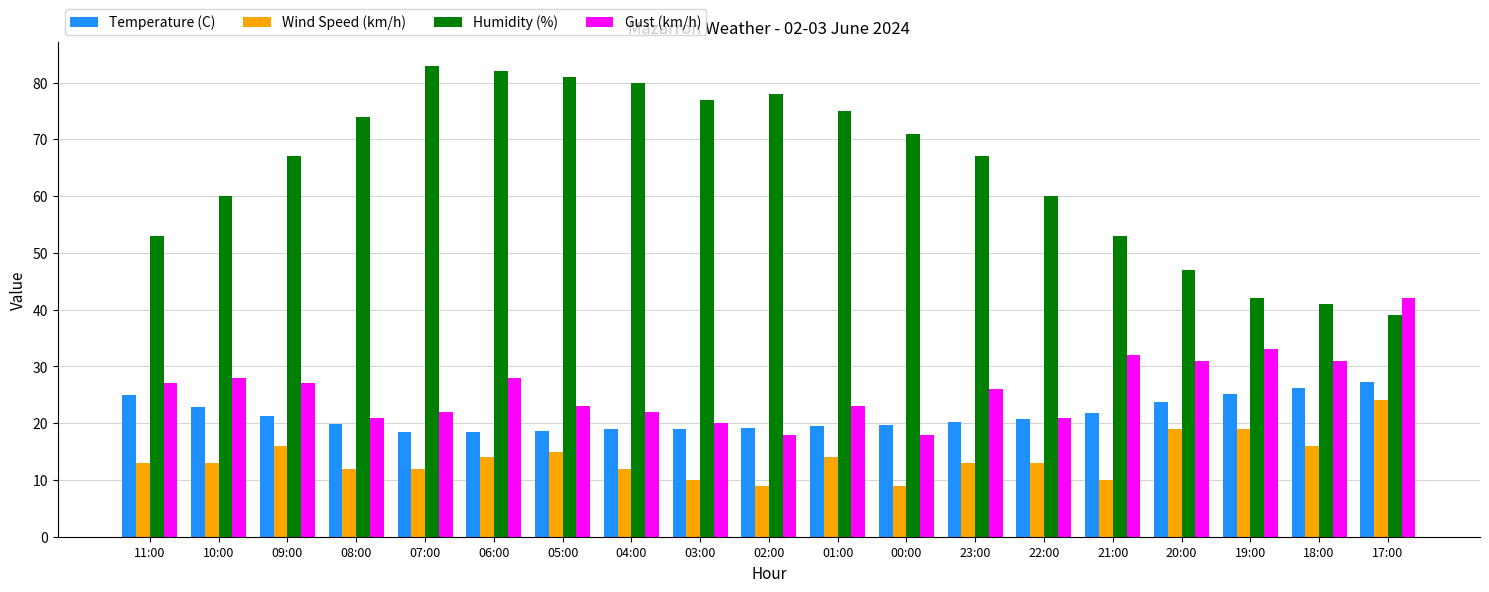

At how many categories does at least one series exceed 43?

16